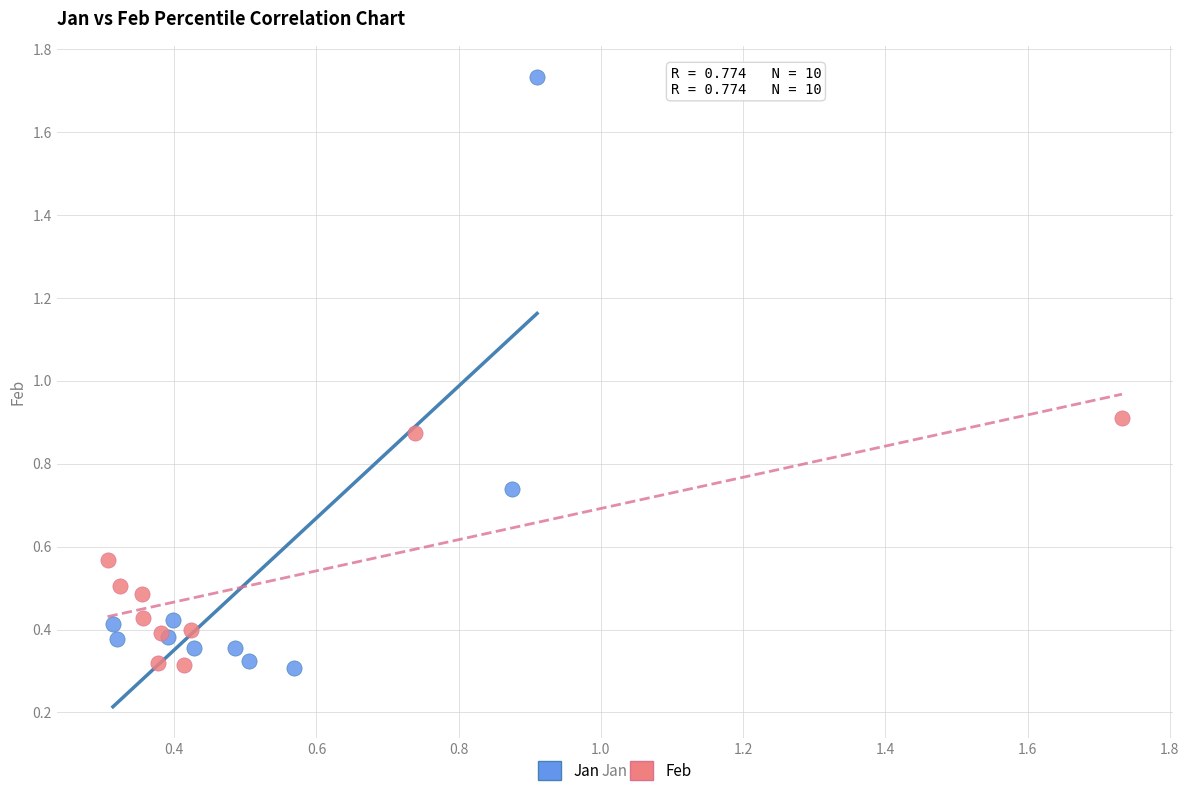

Which series has the largest Y range (max minus min)?

Jan